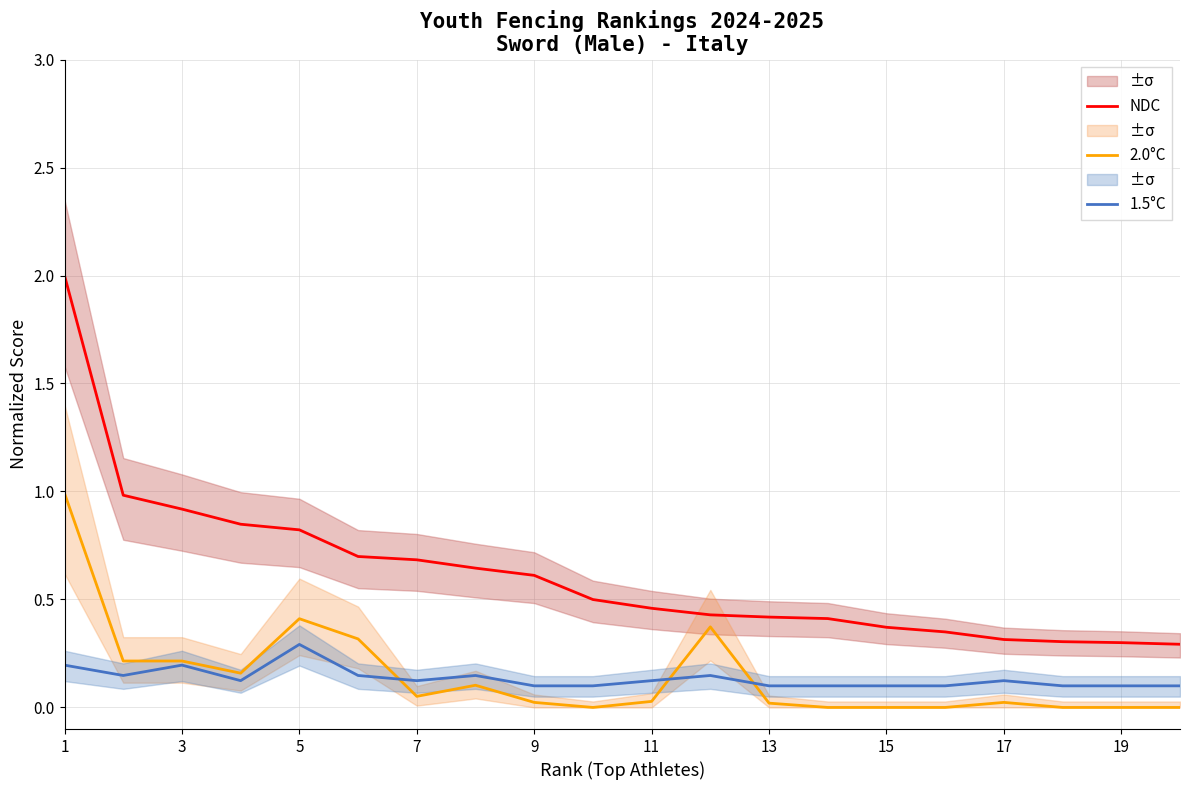

True or false: NDC and 1.5°C intersect in this chart.

False